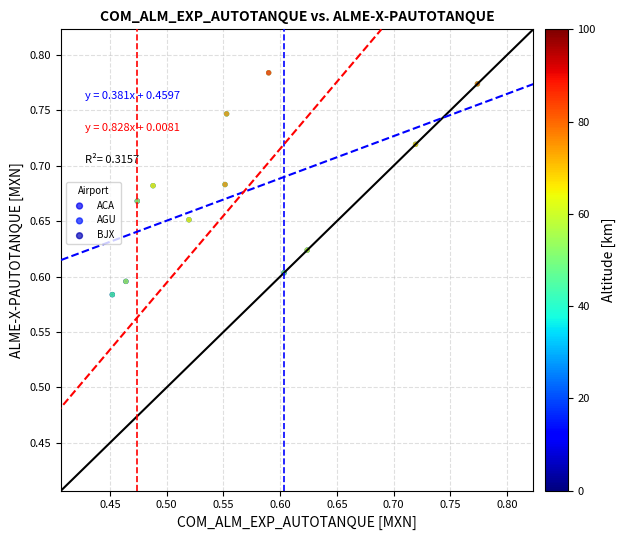

Which series reaches the minimum Y coordinate?

BJX